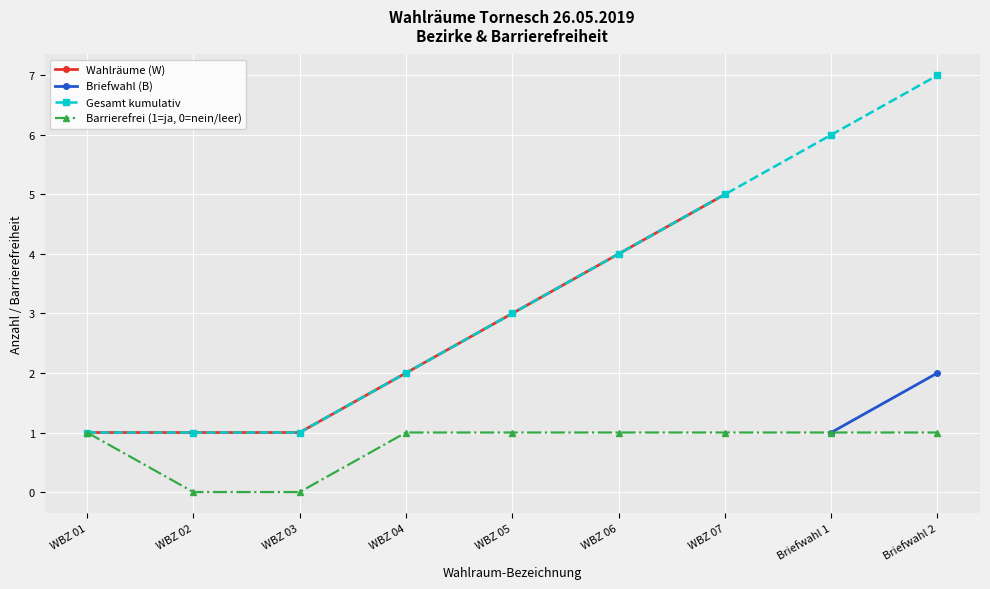

Reading left to right, list all the values displayed in this chart.

WBZ 01=1	WBZ 02=0	WBZ 03=0	WBZ 04=1	WBZ 05=1	WBZ 06=1	WBZ 07=1	Briefwahl 1=1	Briefwahl 2=1